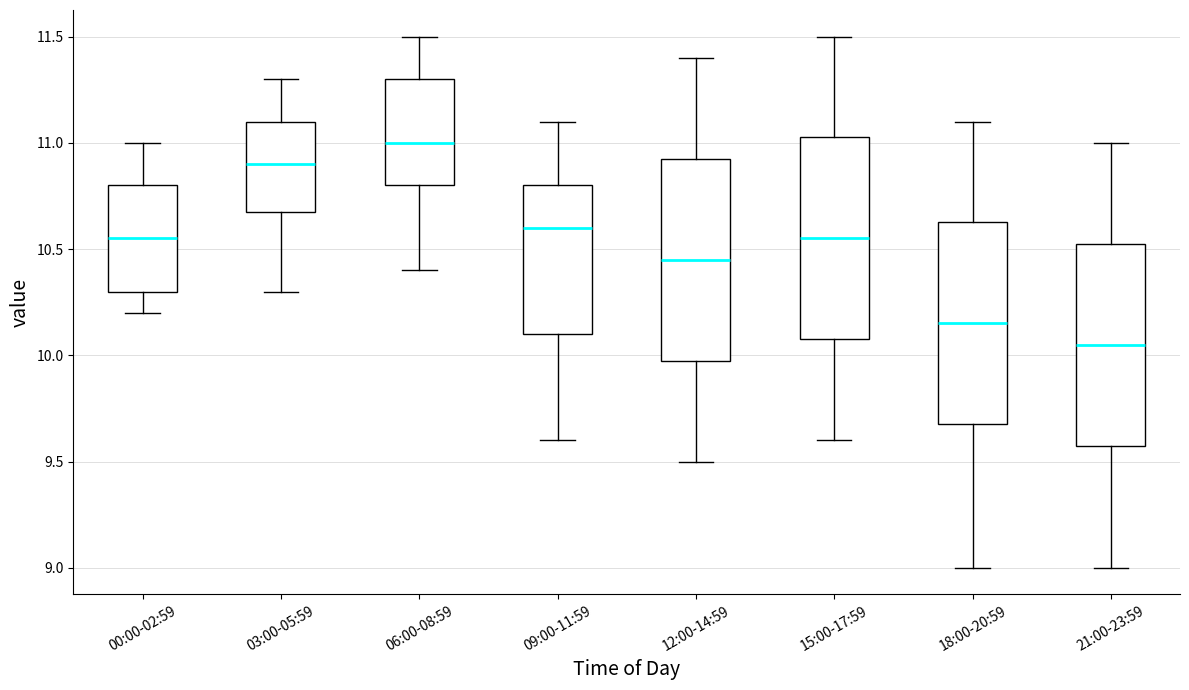

Which box has the highest median line?

06:00-08:59